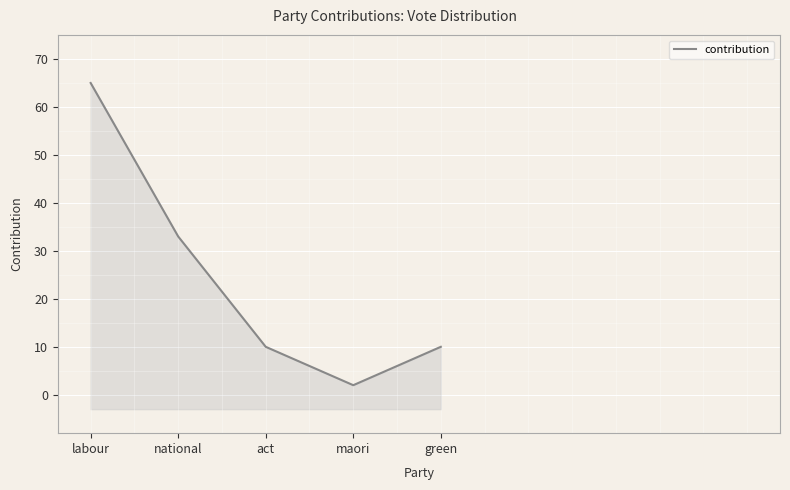

The chart shows a value of 4 at maori. True or false?

False